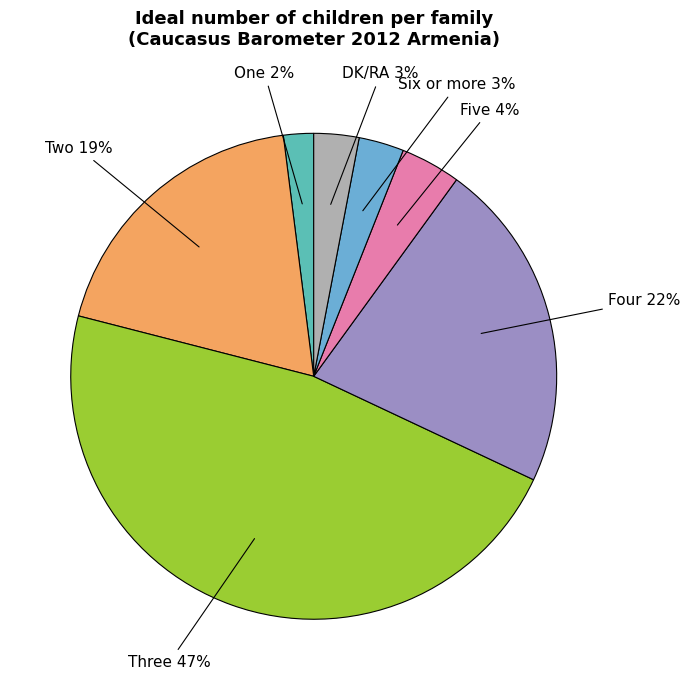

Count the number of slices in the pie.

7